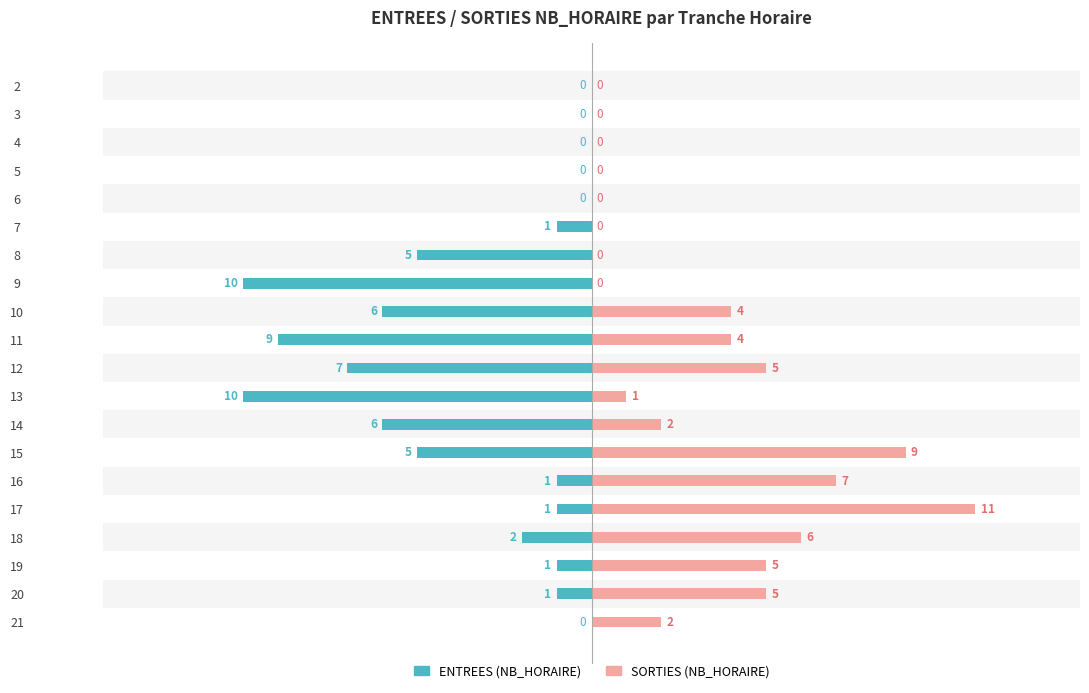

How many values in SORTIES (NB_HORAIRE) are above zero?

12